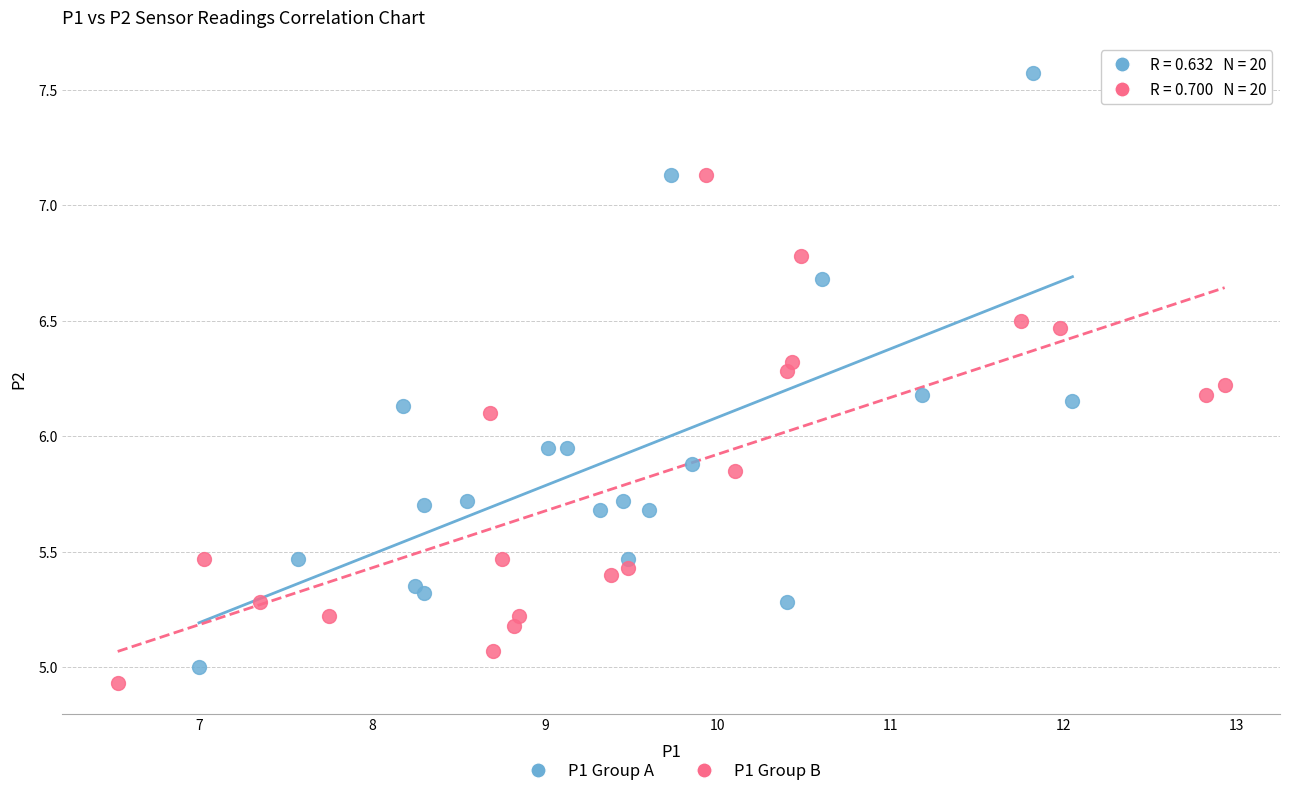

Which series has the widest spread of Y values?

P1 Group A